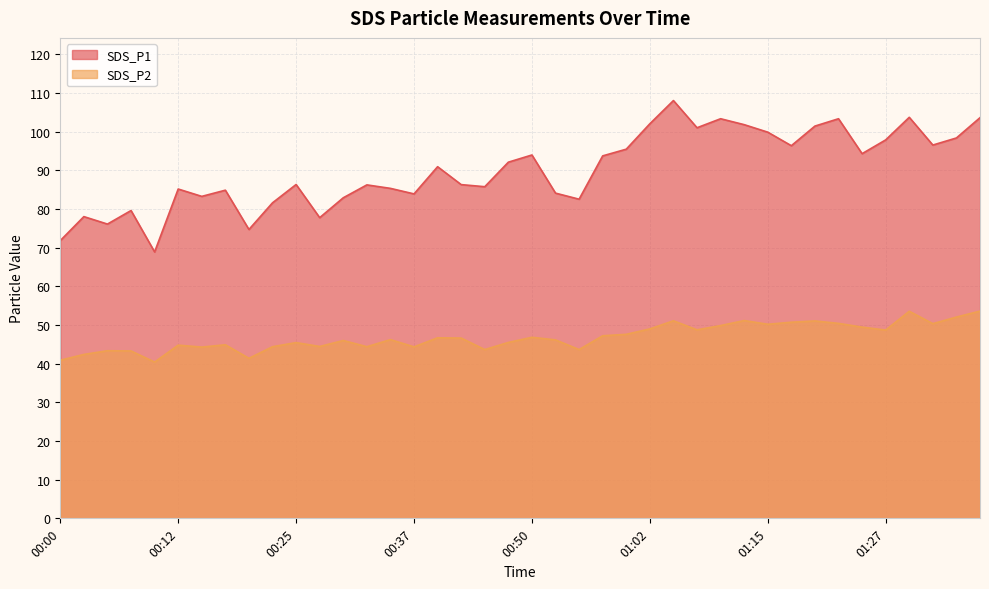

Which series has the largest total across all categories?

SDS_P1